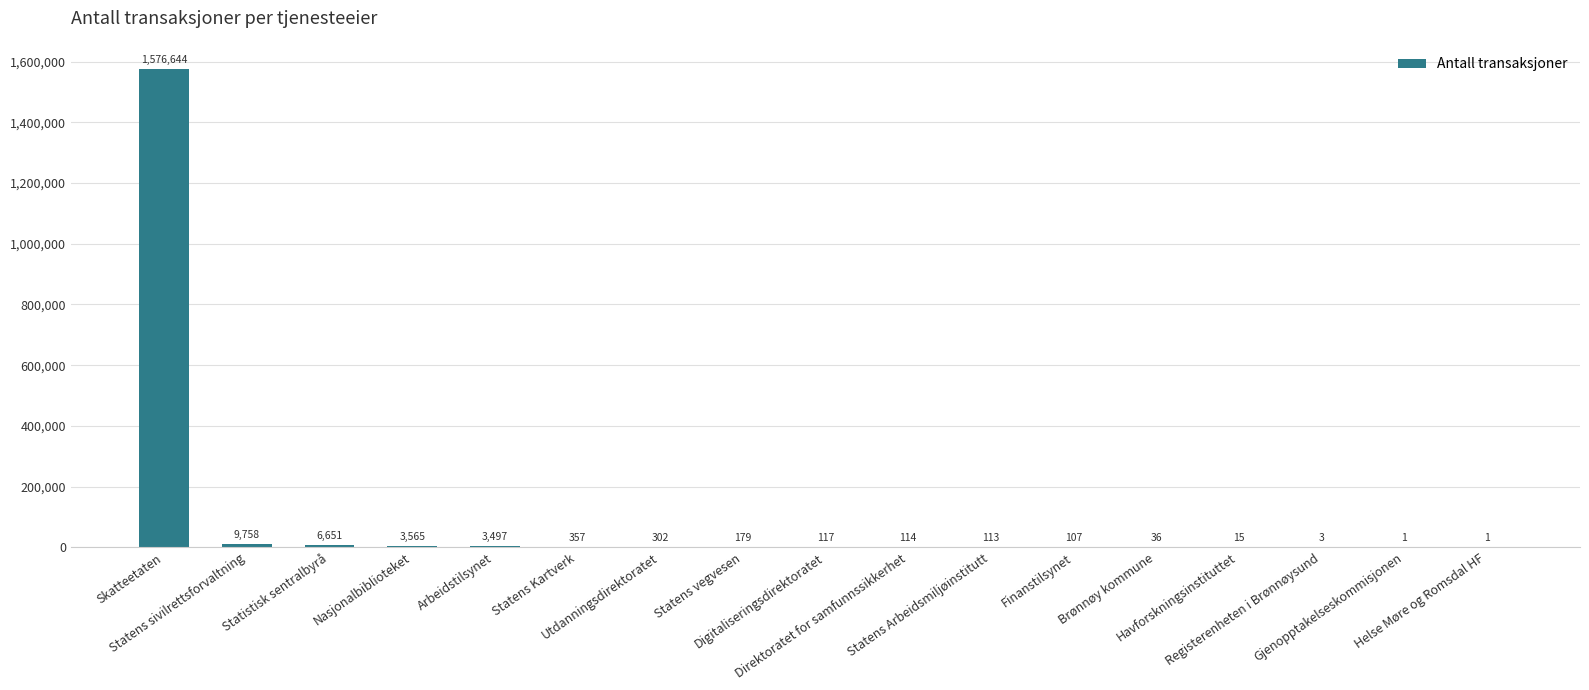

The chart shows a value of 3497 at Arbeidstilsynet. True or false?

True